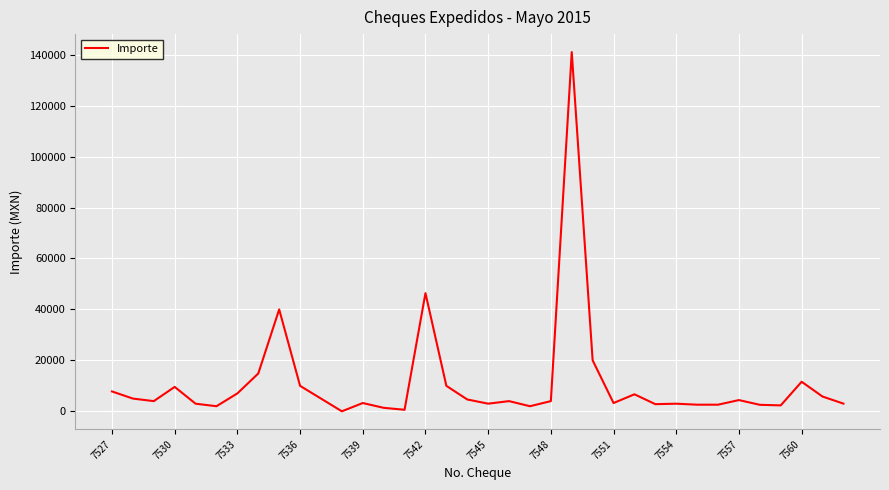

How many points are lower than both their immediate neighbors (excluding endpoints)?

9